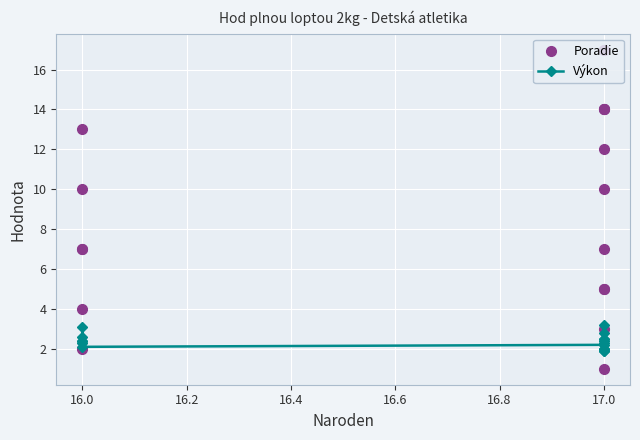

After their last crossing, which series has the higher values: Poradie or Výkon?

Poradie